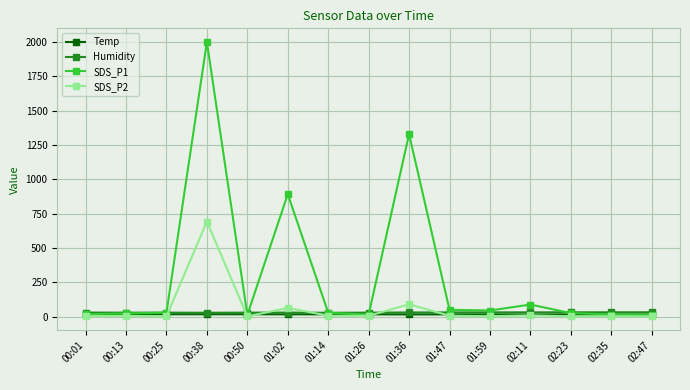

At how many categories does at least one series exceed 1234?

2